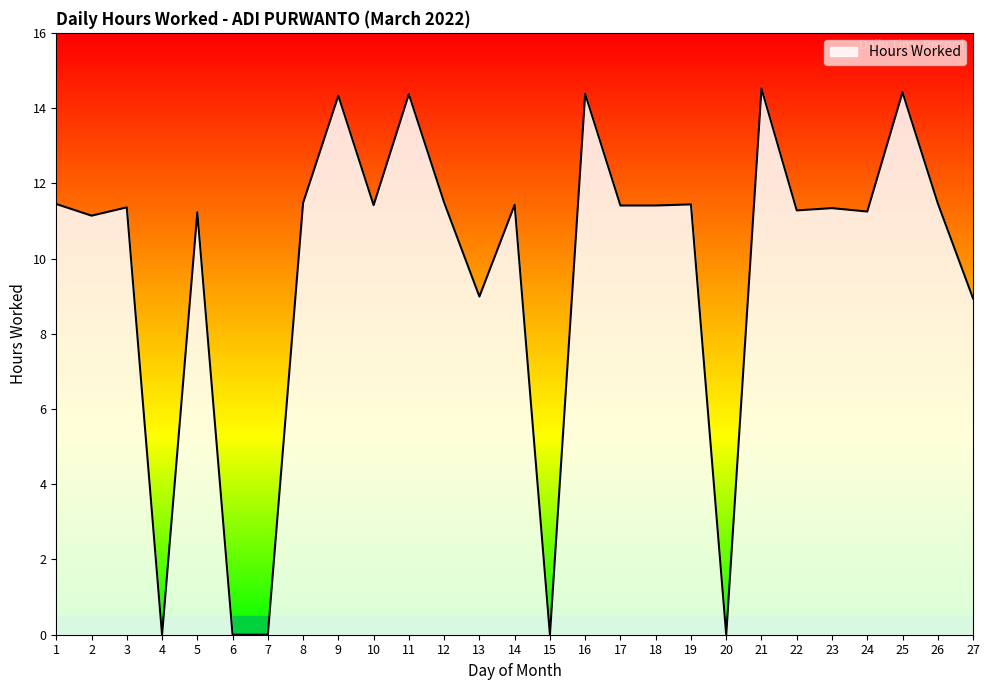

How many distinct data groups are displayed?

1